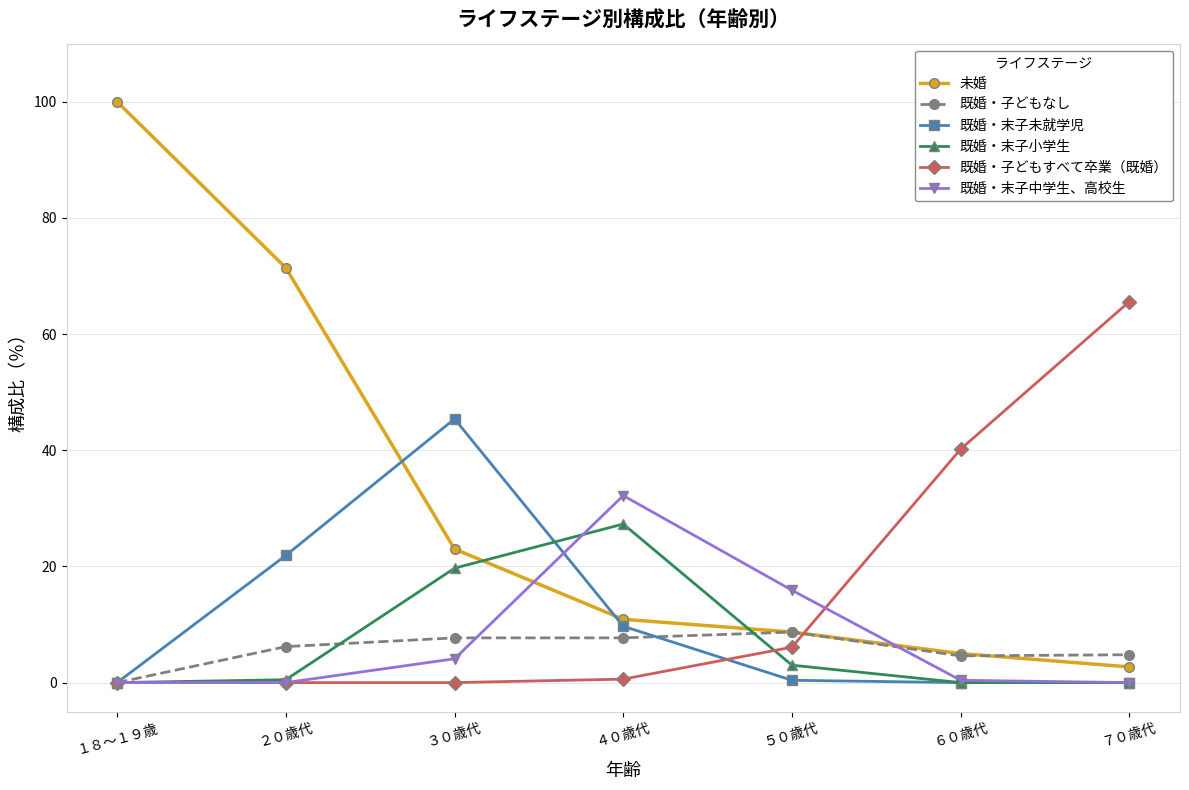

Is it true that 既婚・子どもすべて卒業（既婚） equals 42.4 at ７０歳代?

False